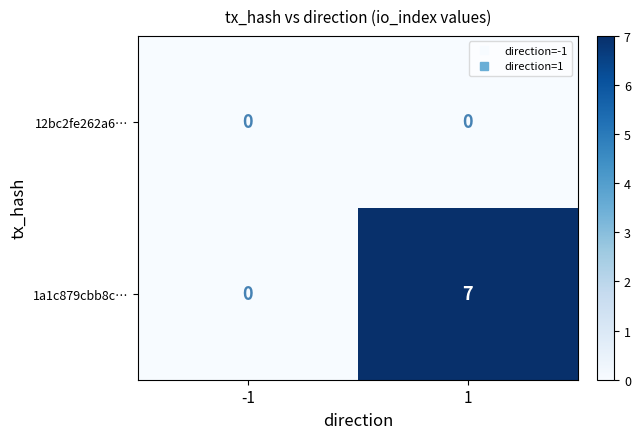

Rank the series at 1 from lowest to highest value.

12bc2fe262a6…, 1a1c879cbb8c…